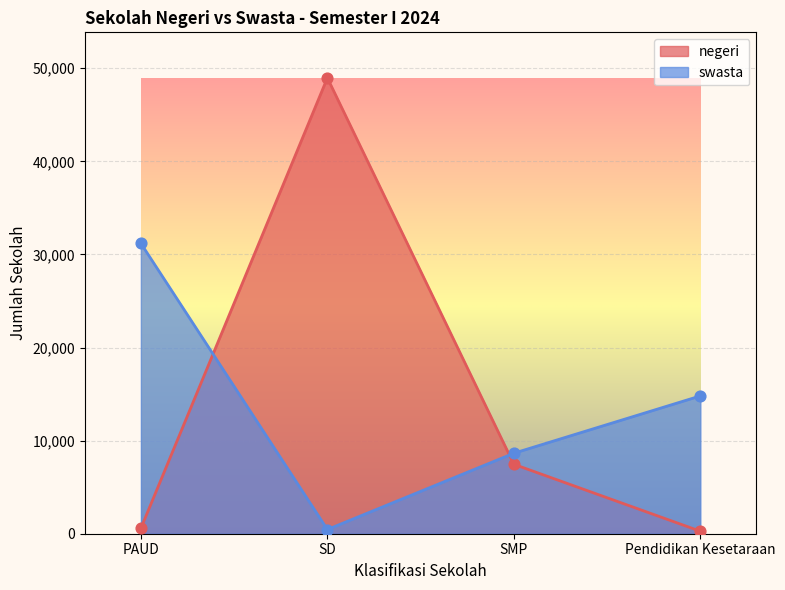

Is the value of negeri at SD greater than the value of swasta at PAUD?

Yes